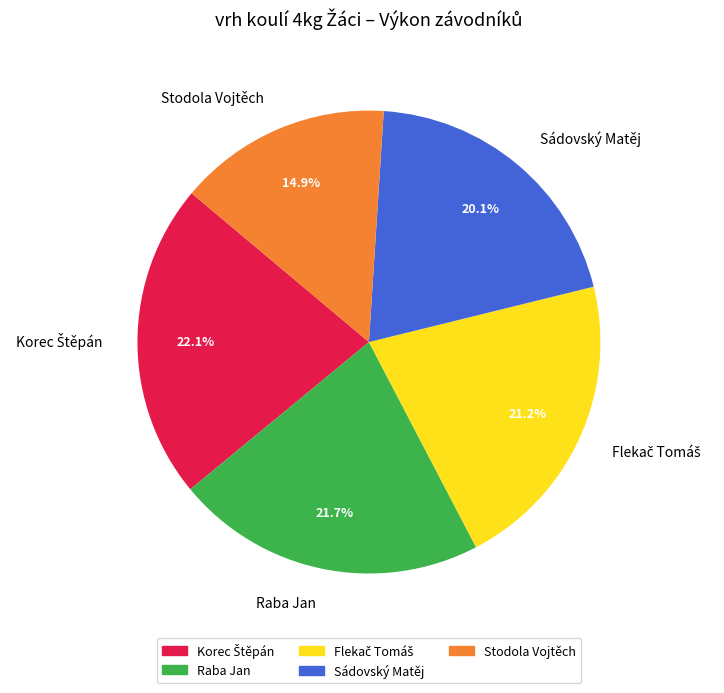

Which category has the smallest portion of the pie?

Stodola Vojtěch